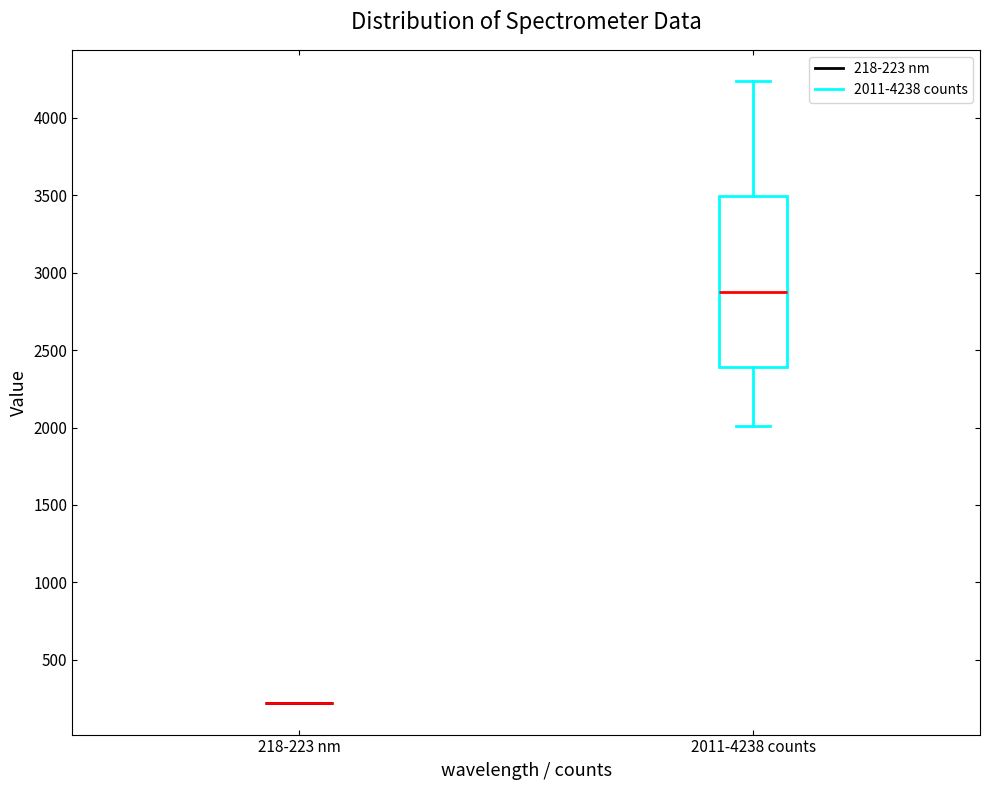

Reading left to right, read every box against the y-axis: the position of its median line, the range the box covers, and the ends of its whiskers. The values are not printed on the chart, so give them approximately, as read against the axis.

218-223 nm: box collapsed to a line at 200, whiskers 200 to 200
2011-4238 counts: median 2900, box 2400 to 3500, whiskers 2000 to 4250